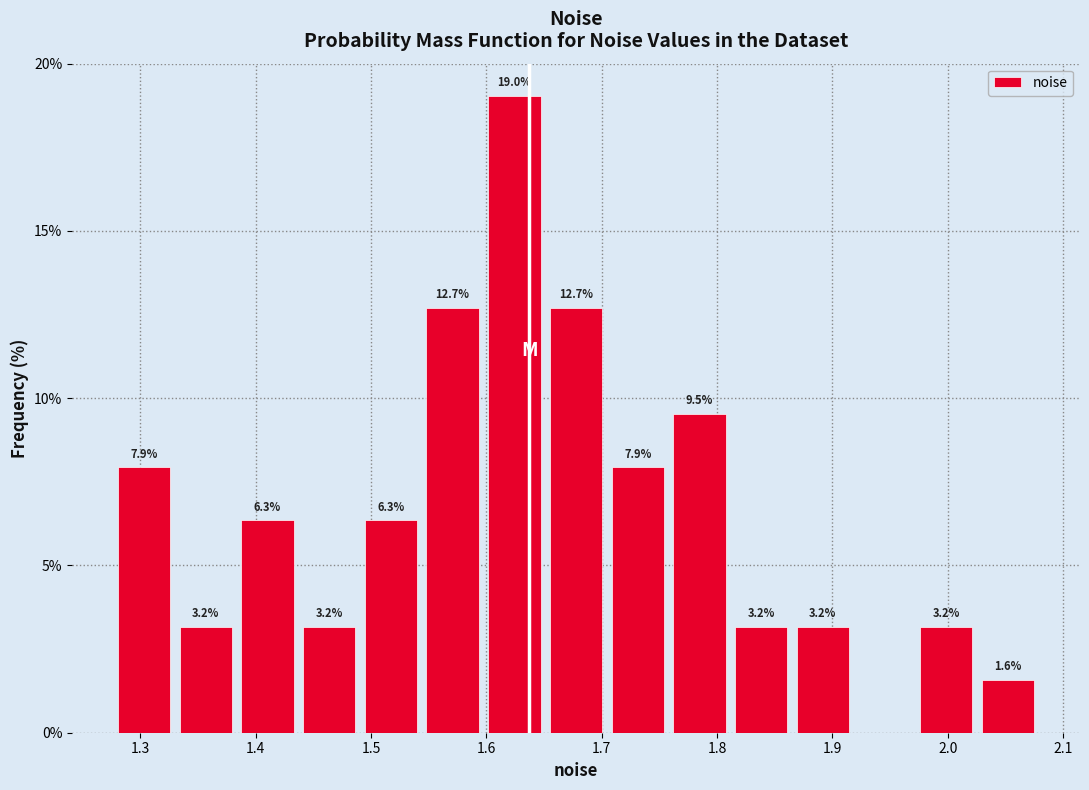

Over which range of the x-axis is the bar tallest?

1.60 to 1.65